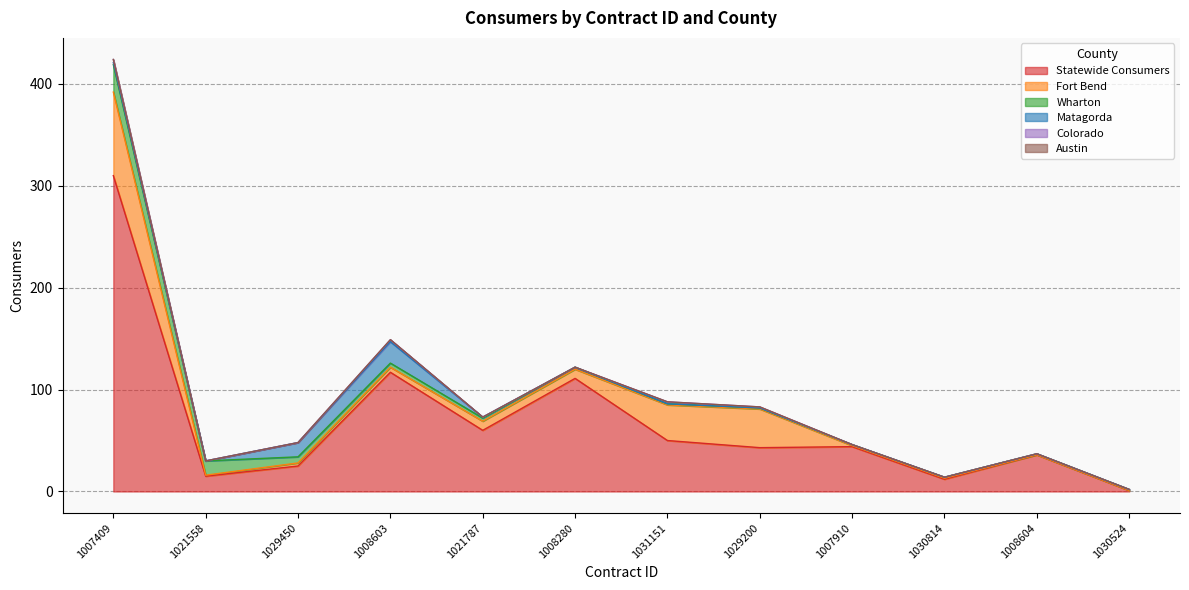

How many values in the Wharton series are below 2?

6